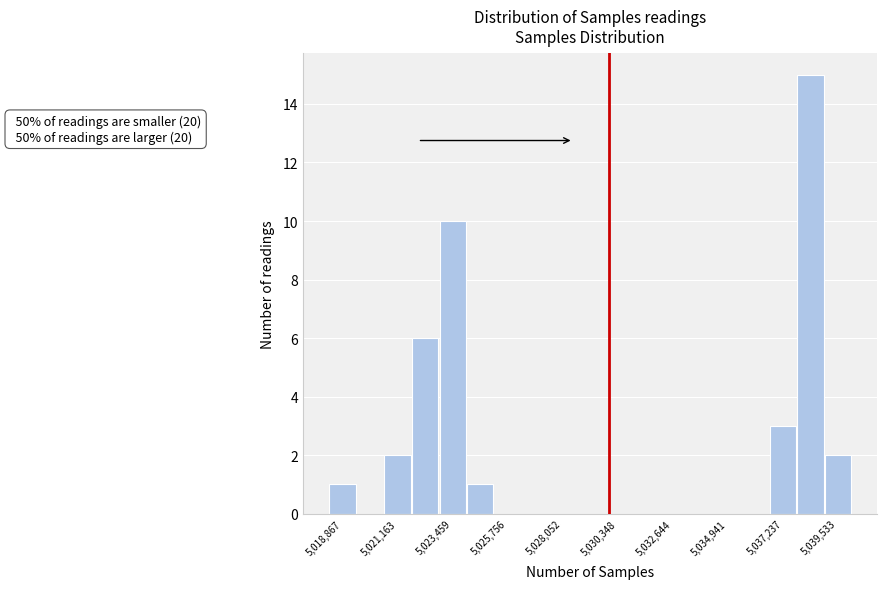

Read against the x-axis, roughly where is the centre of the tallest bar?

5038500